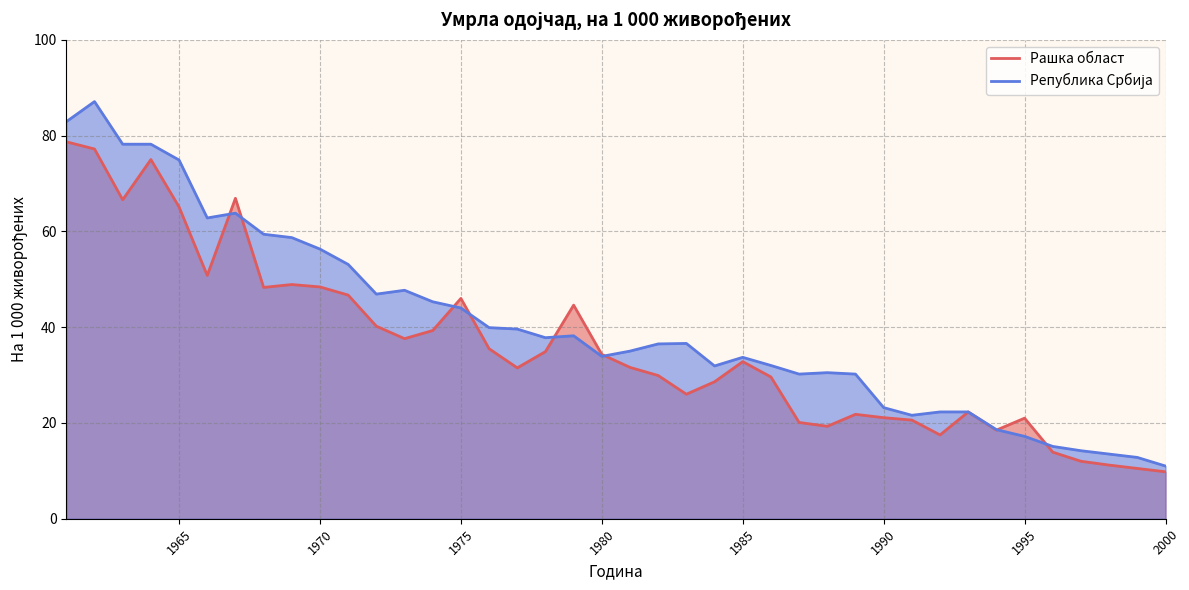

What is the total value across all series at 1970?

104.7